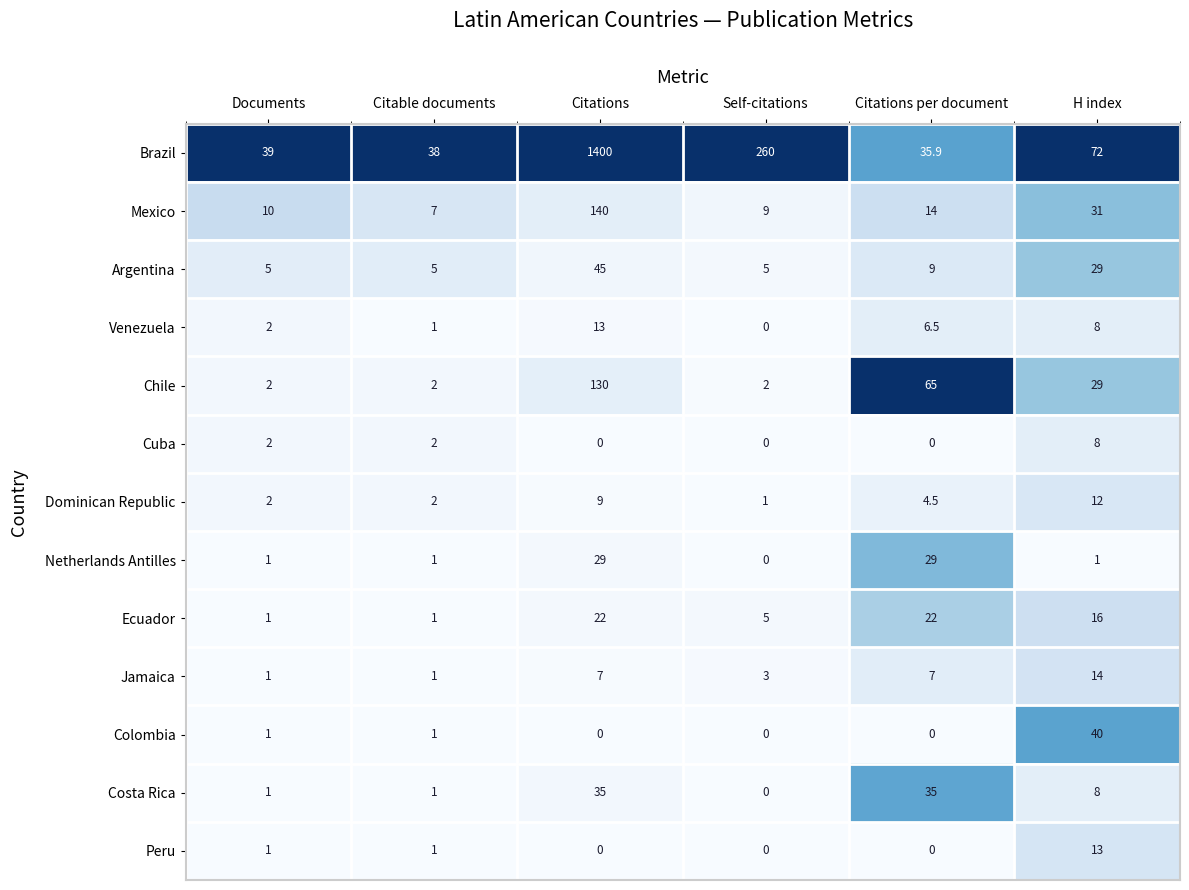

The value of Peru at Self-citations is 4.0. True or false?

False